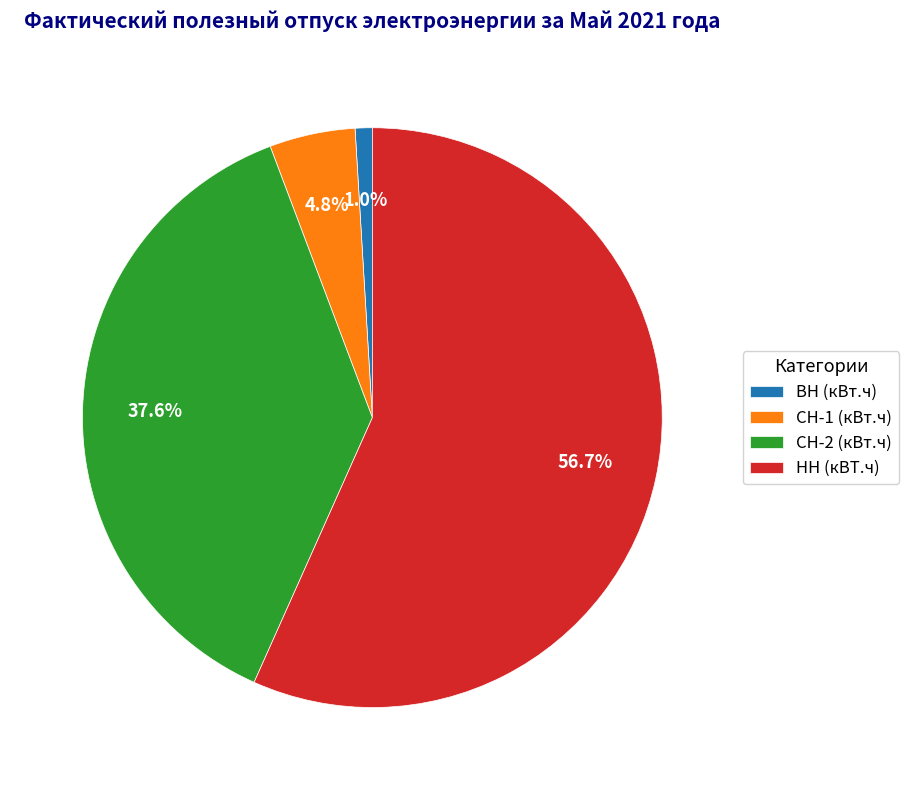

To the nearest percent, what is the difference between the СН-1 (кВт.ч) and НН (кВТ.ч) slice percentages?

52%